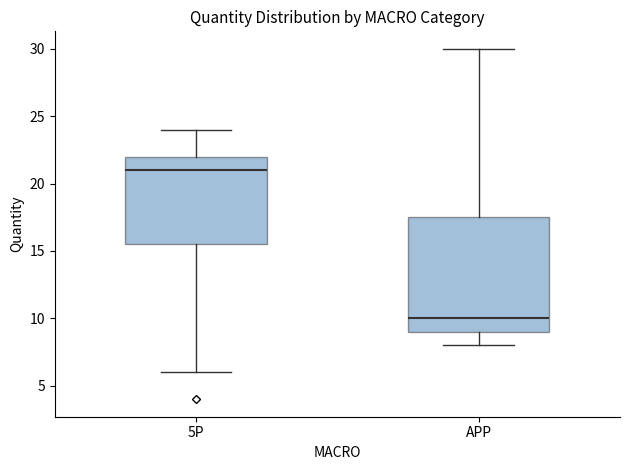

Where does the median line of the box for APP sit on the y-axis? The values are not printed on the chart, so give them approximately, as read against the axis.

10.0